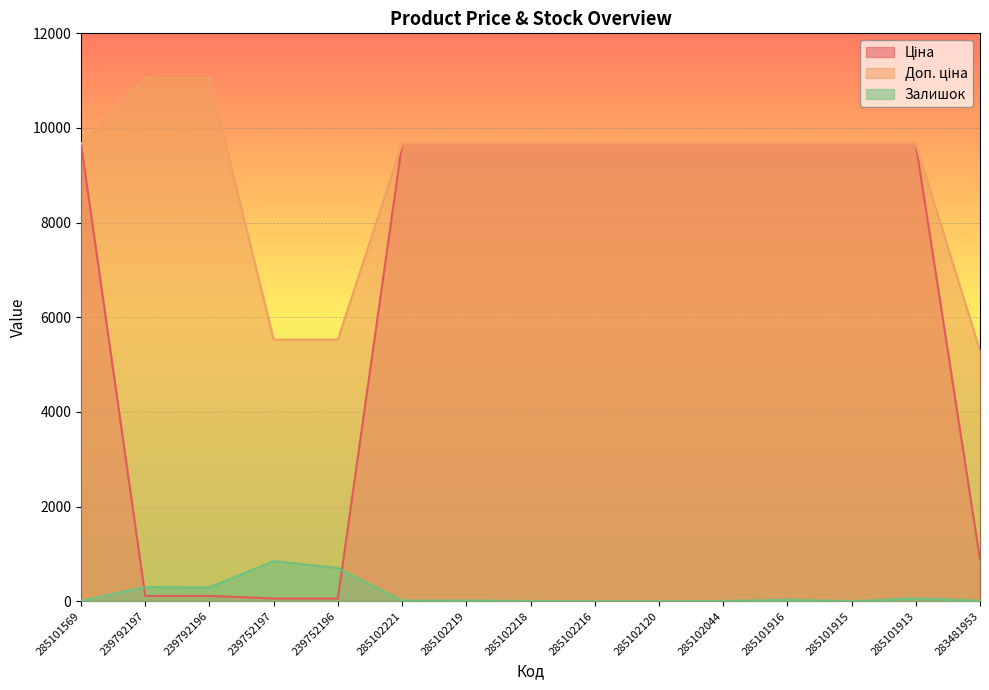

At which label is Залишок closest to 422?

239792197